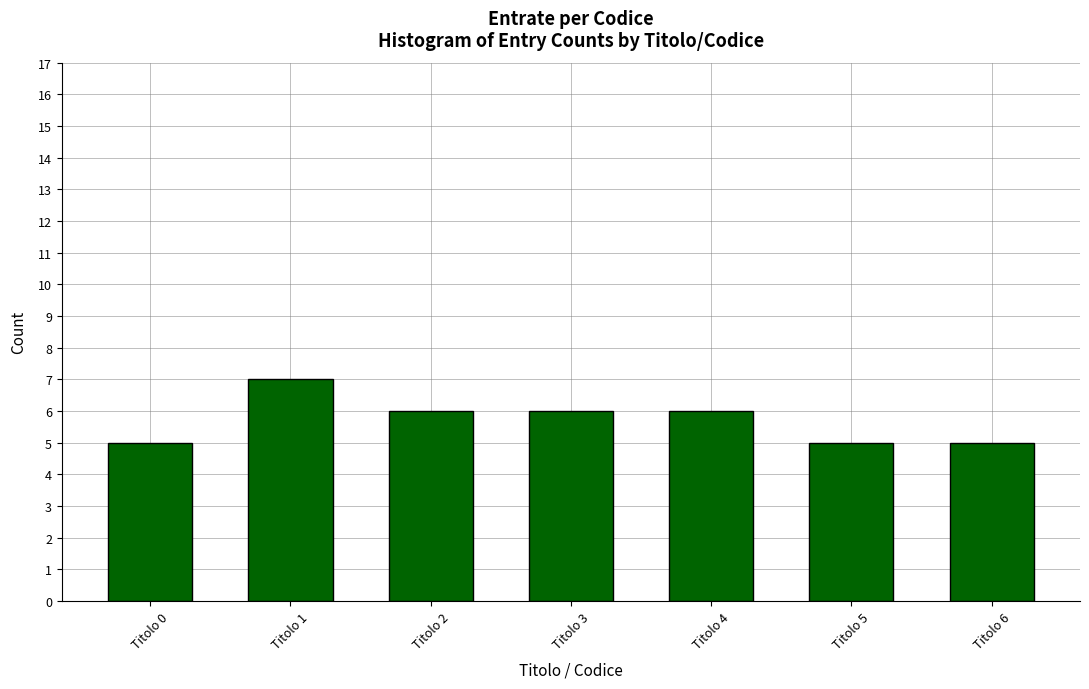

Reading right to left, transcribe all the data shown in this chart.

Titolo 6=5	Titolo 5=5	Titolo 4=6	Titolo 3=6	Titolo 2=6	Titolo 1=7	Titolo 0=5